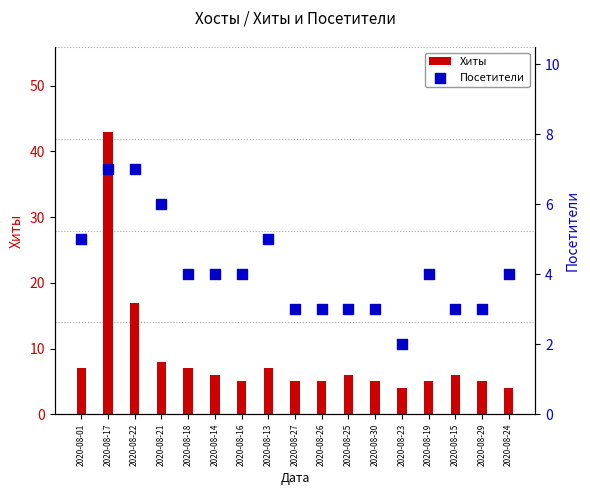

Is the value of Посетители at 2020-08-14 greater than the value of Хиты at 2020-08-30?

No